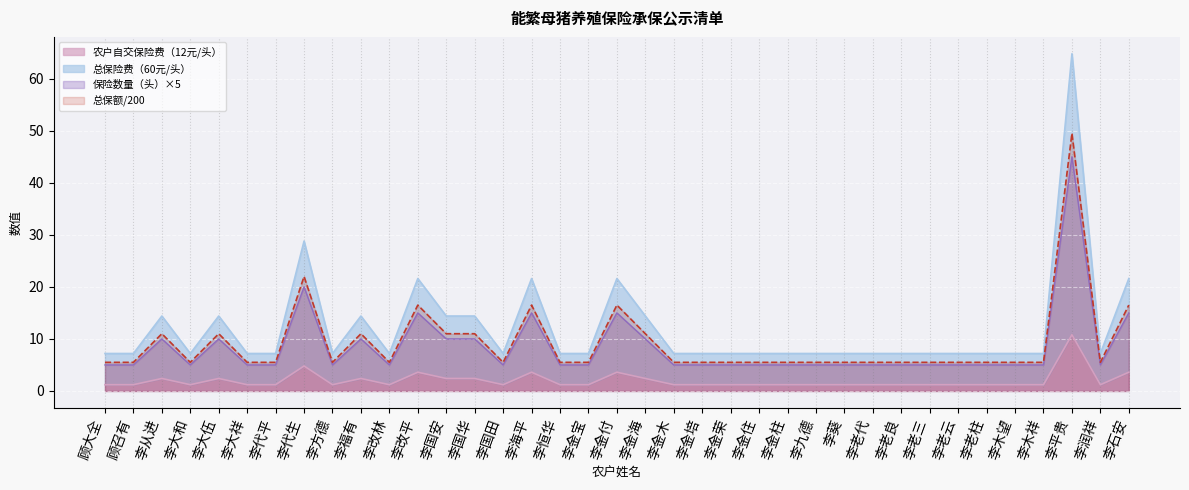

Count the number of data series in this chart.

4